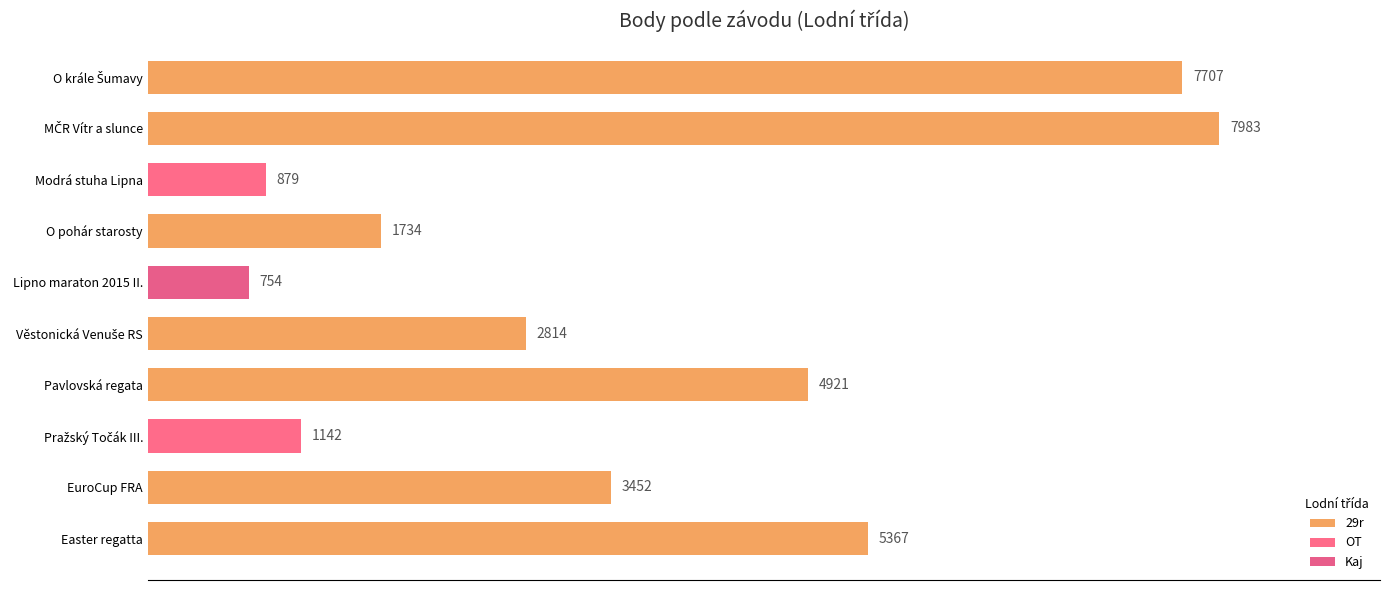

What is the change in value from EuroCup FRA to Modrá stuha Lipna?

-2573